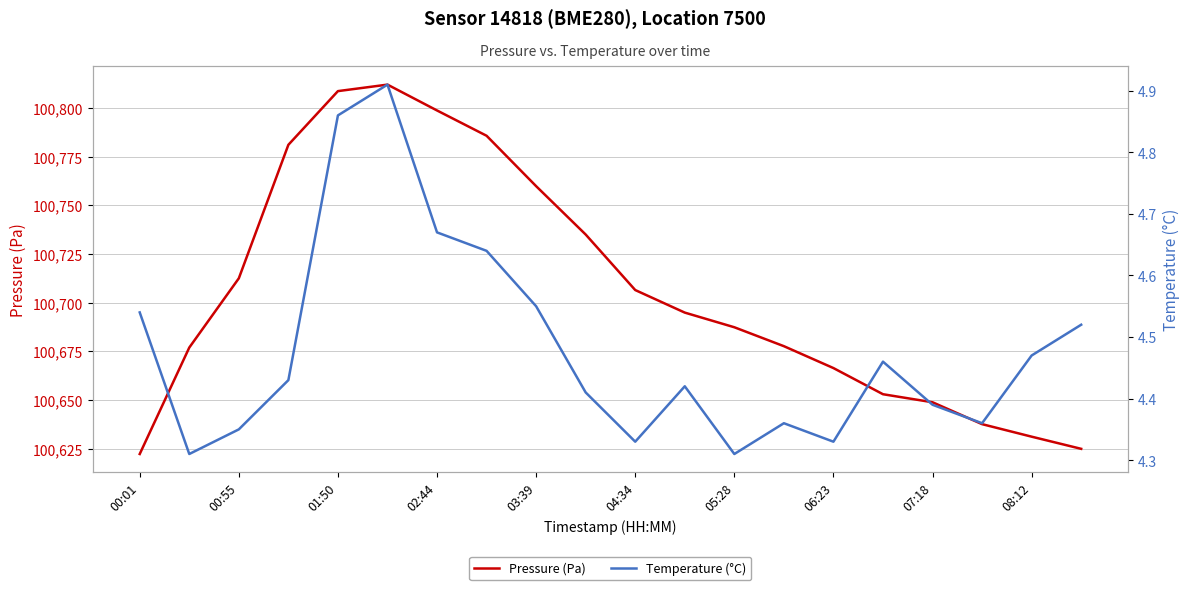

What is the highest value of the Pressure (Pa) series?

100812.1